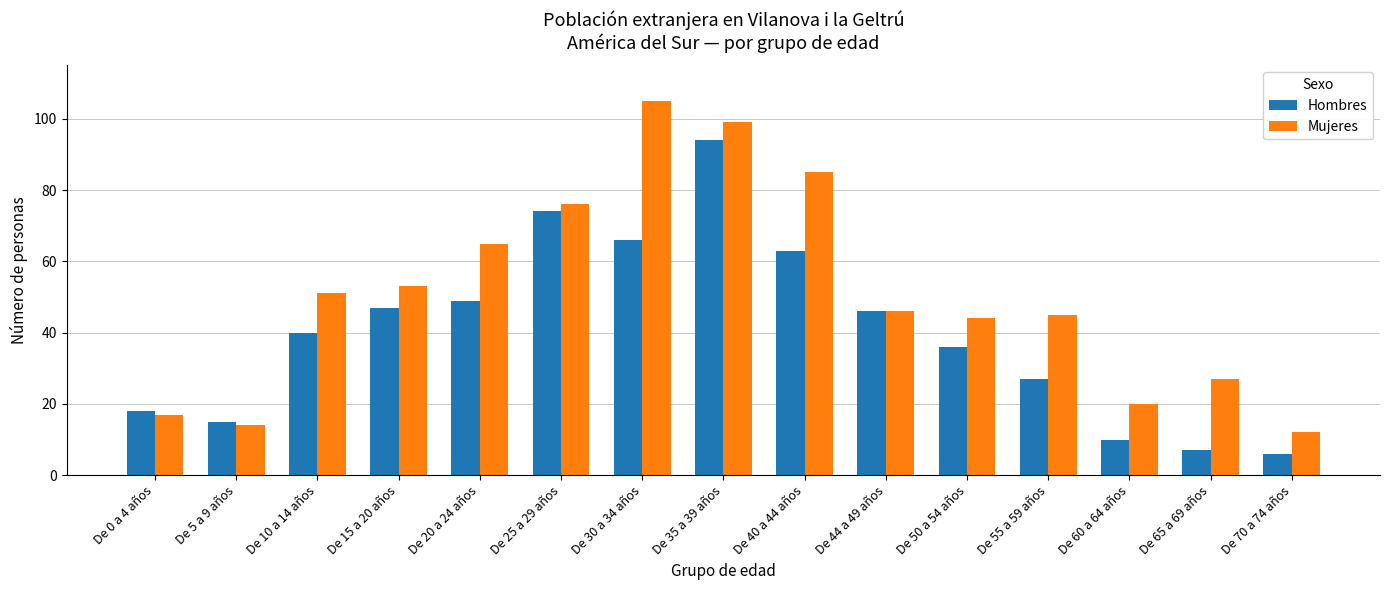

What is the highest value of the Mujeres series?

105